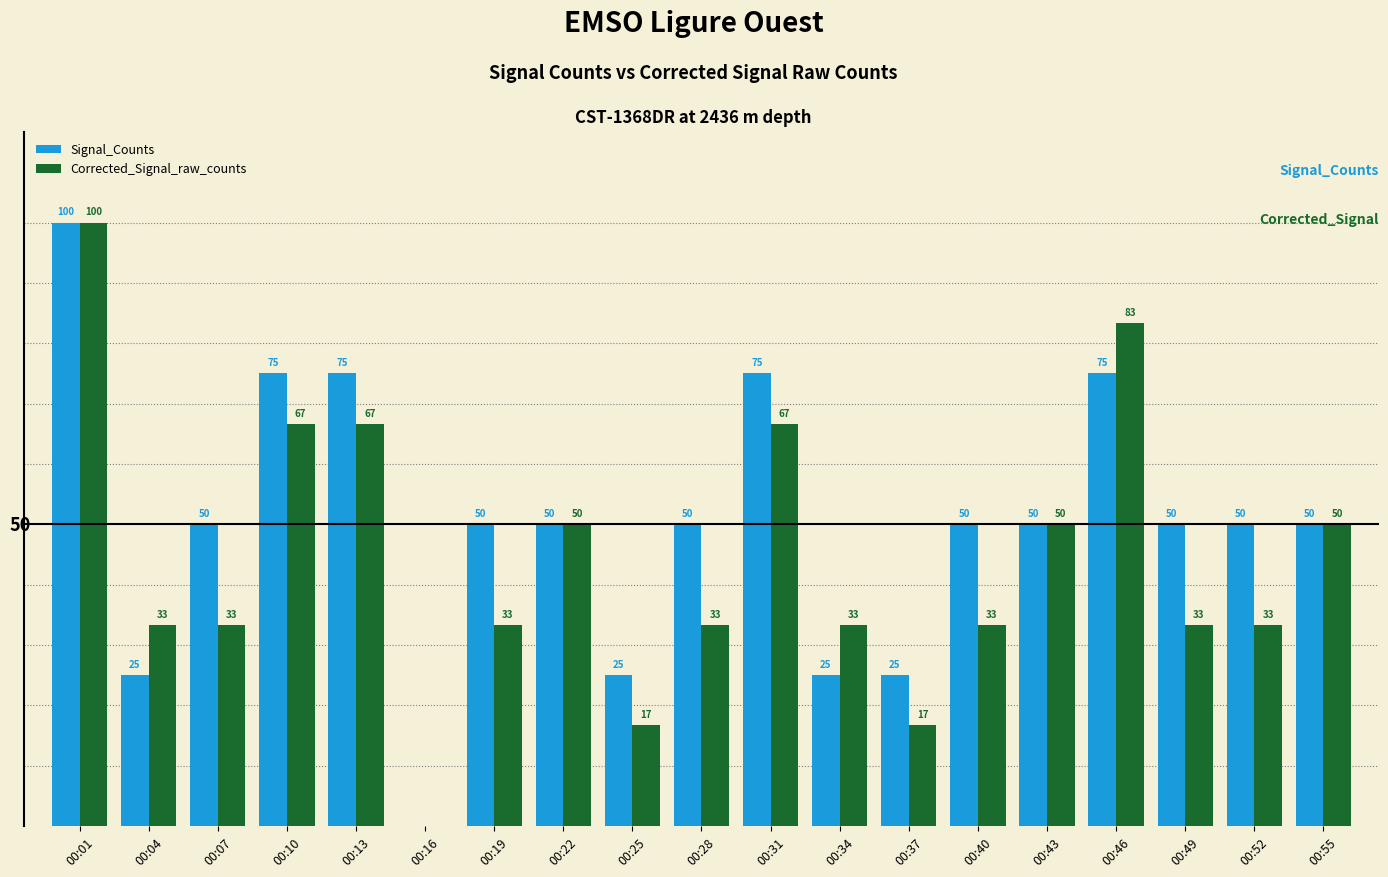

Between 00:01 and 00:13, which series saw the biggest shift?

Corrected_Signal_raw_counts